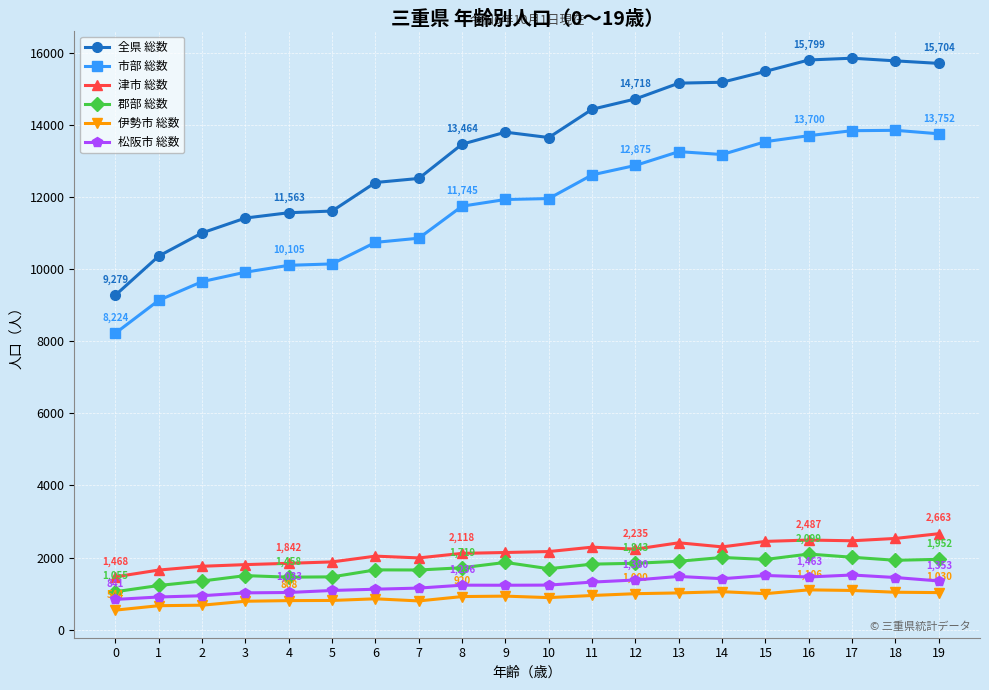

How many data points does each series have?

20